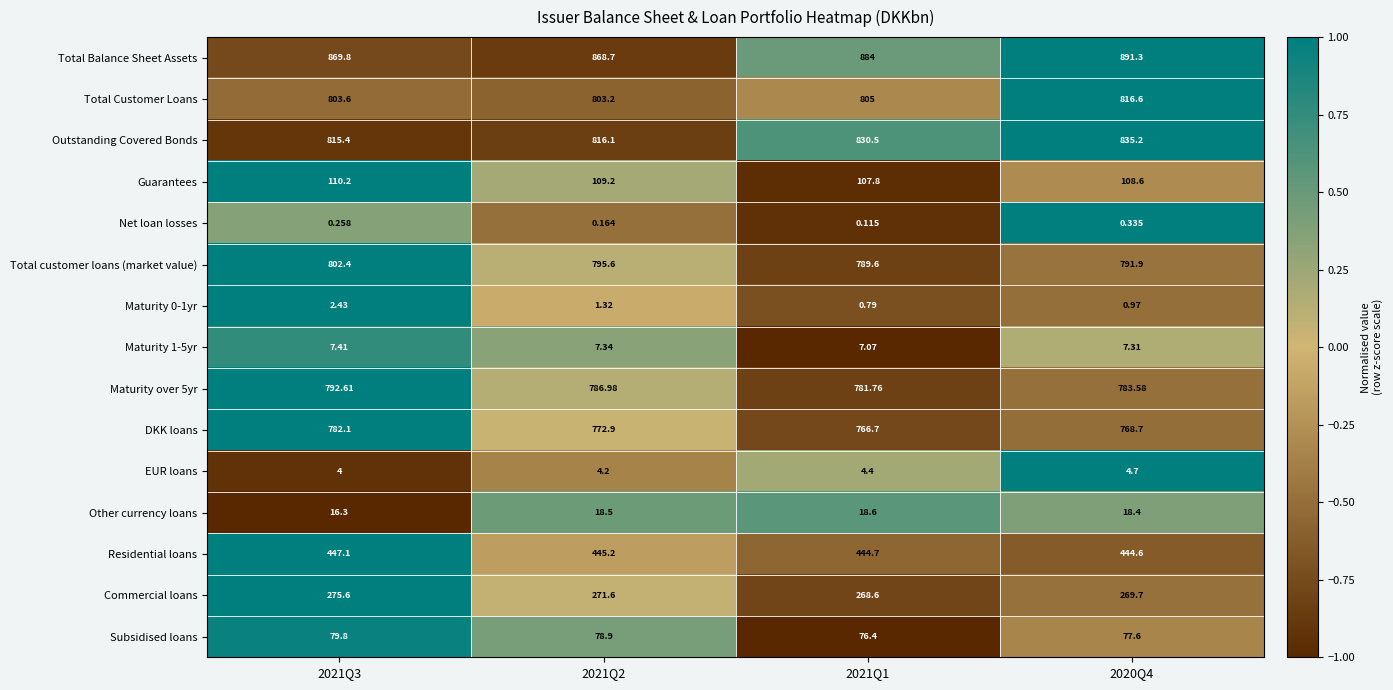

How many values in the Subsidised loans series are below 78?

2